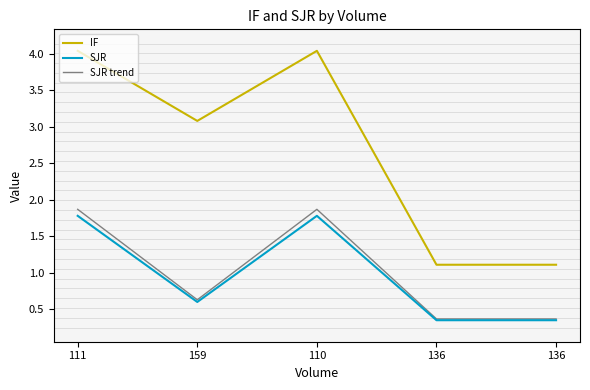

Does the chart have visible grid lines?

No